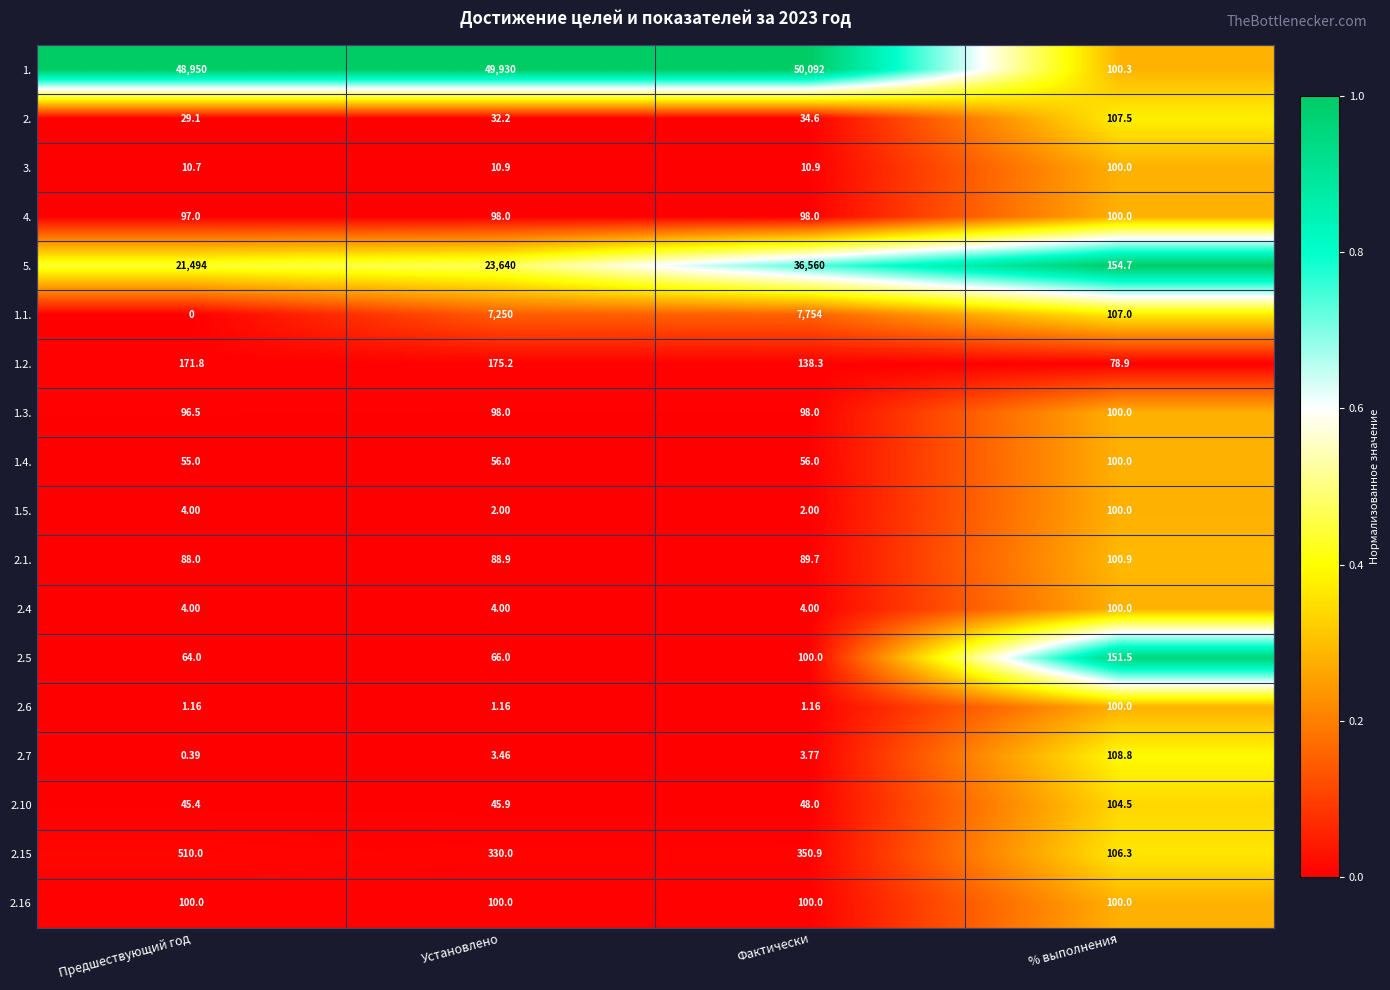

What is the total value across all series at Фактически?

95541.3